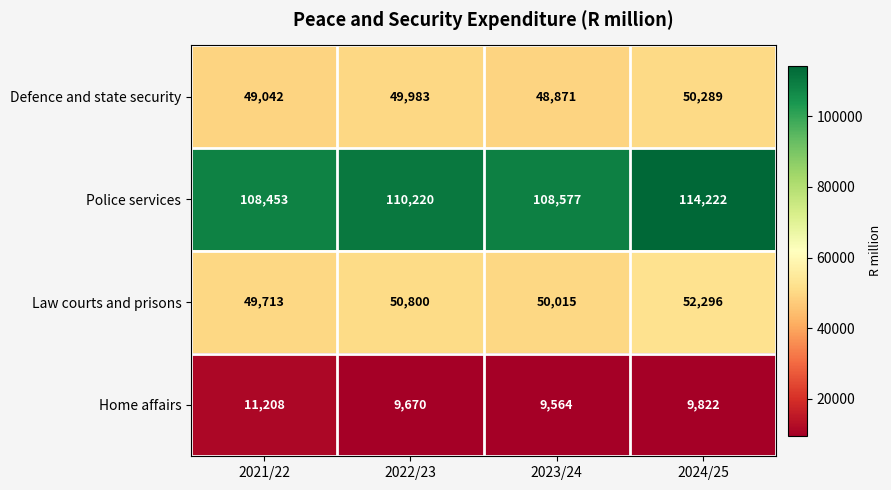

What is the sum of the Law courts and prisons values at 2022/23 and 2021/22?

100513